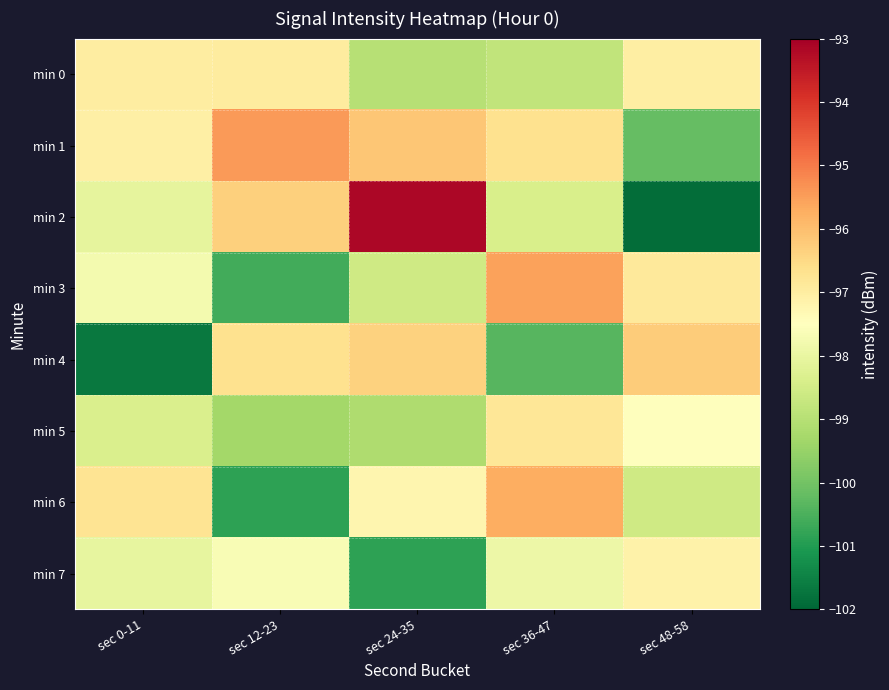

What is the total value across all series at sec 36-47?

-780.3